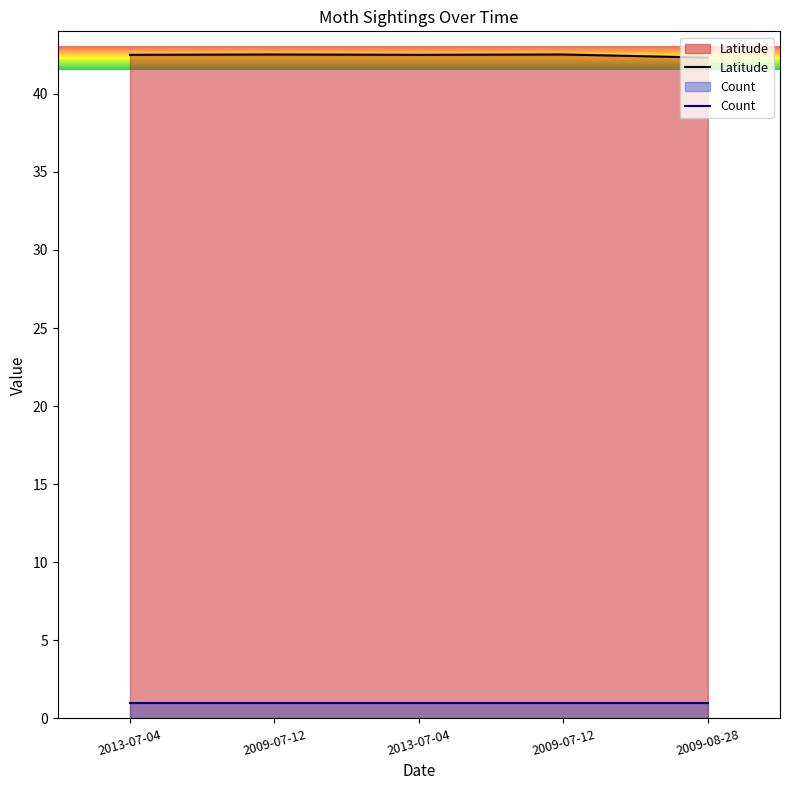

At which category does the data reach its first local valley?

2013-07-04